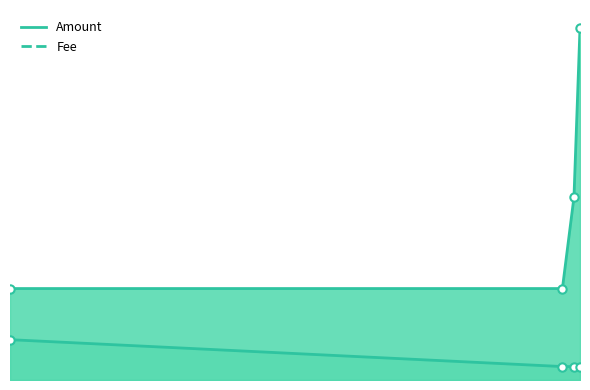

At which category does the chart reach its minimum across all series?

2019-06-12 07:46:50